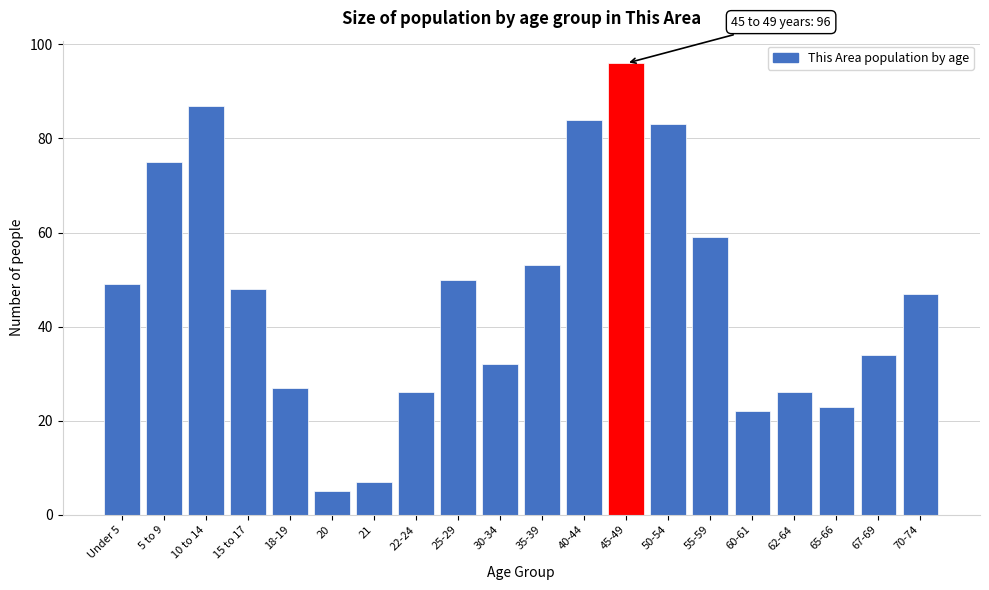

Reading left to right, list all the values displayed in this chart.

49	75	87	48	27	5	7	26	50	32	53	84	96	83	59	22	26	23	34	47